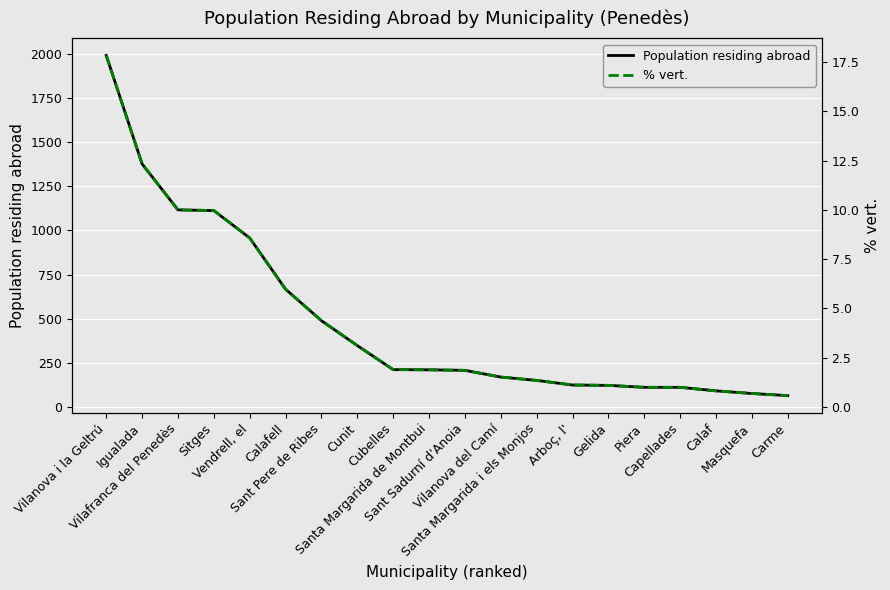

Rank the series at Santa Margarida i els Monjos from highest to lowest value.

Population residing abroad, % vert.